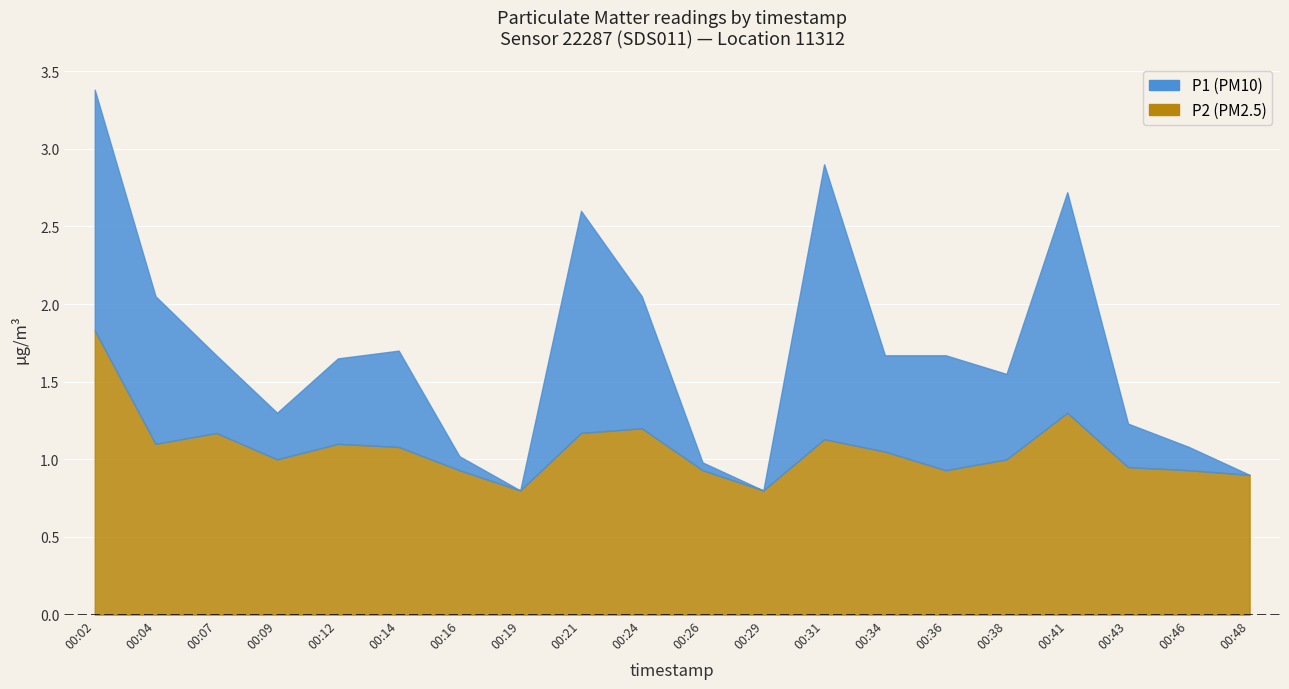

True or false: P2 and P1 intersect in this chart.

False